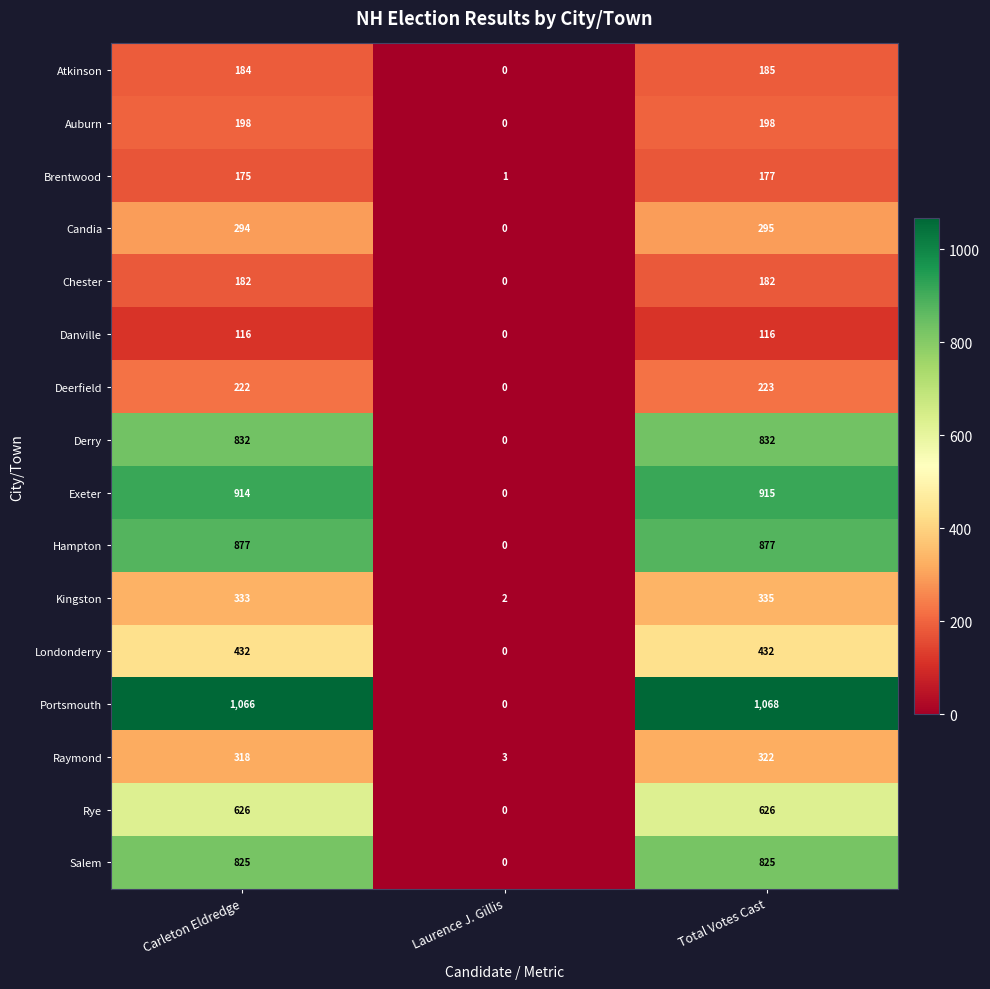

How many series are shown in this chart?

16